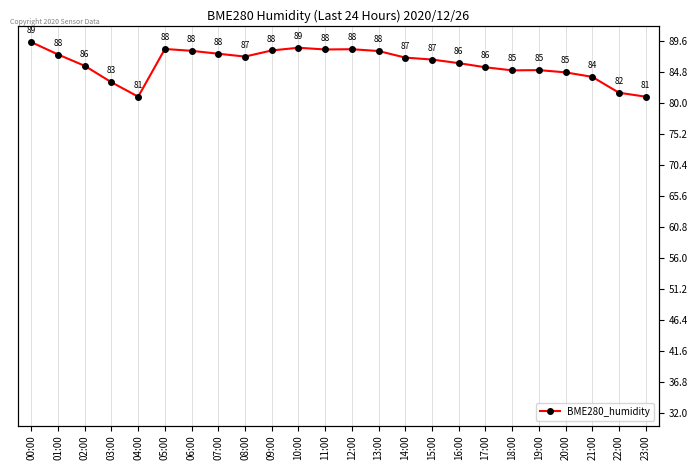

What is the value of the 18th point from the left?

85.6